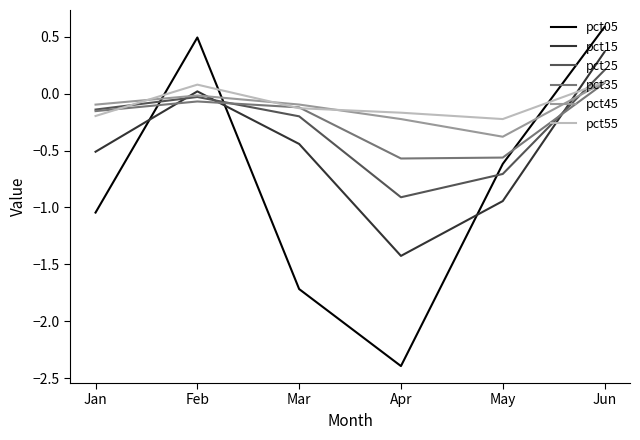

Is the value of pct45 at Jun greater than the value of pct05 at Feb?

No